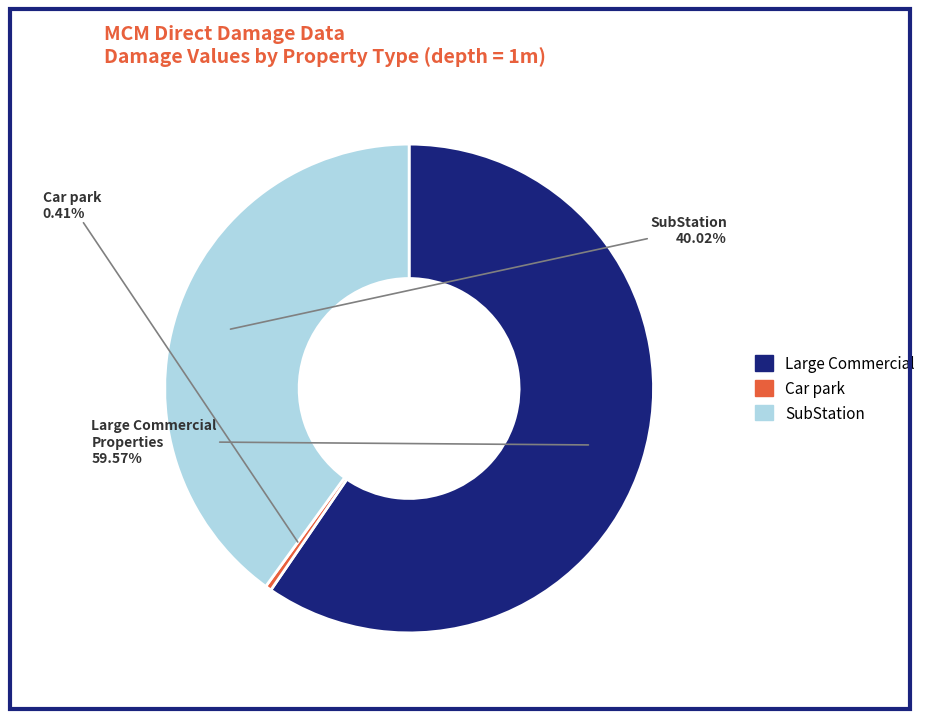

Is there any slice that represents more than half of the pie?

Yes